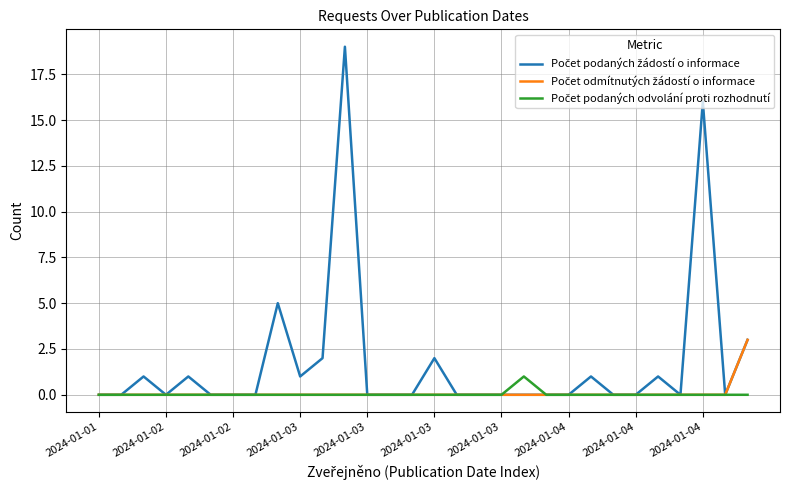

What is the maximum value shown in the chart?

19